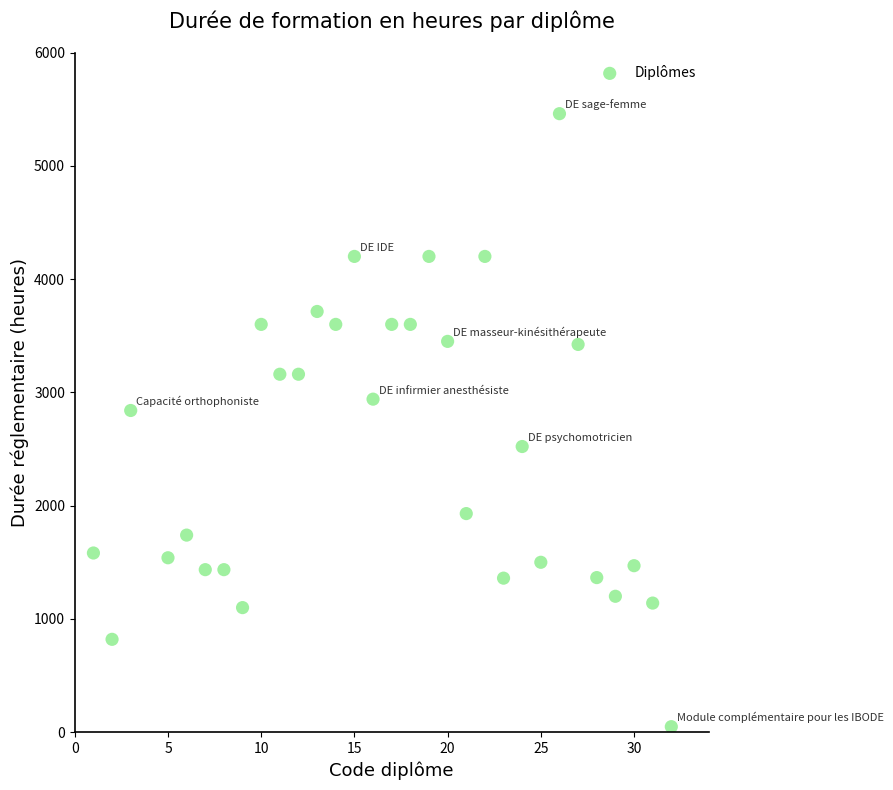

What is the range of Y values (max minus min)?

5411